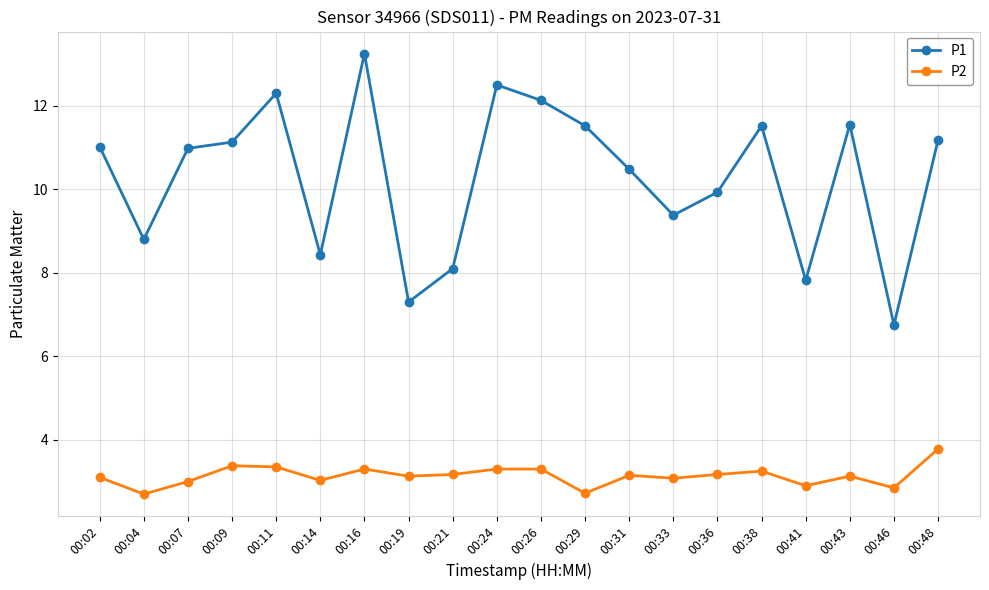

What is the spread (max minus min) of values at 00:04?

6.1